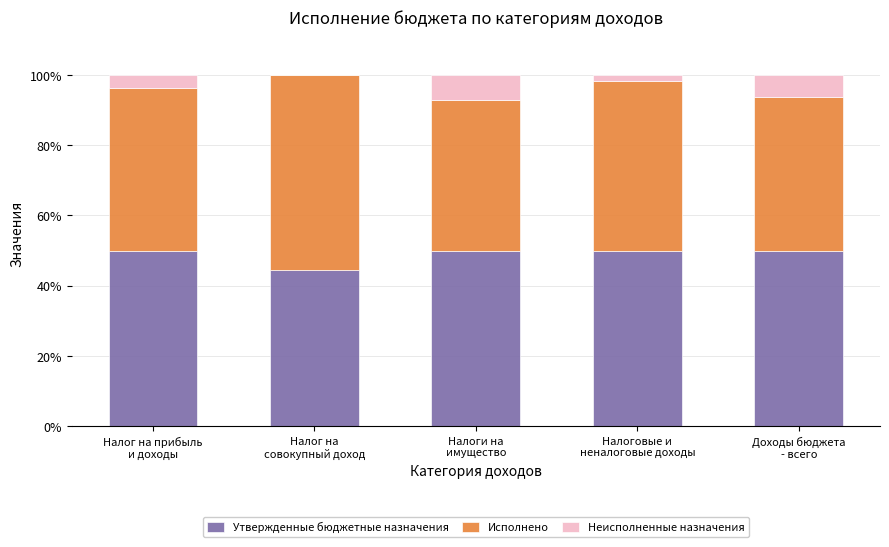

What is the maximum value for Утвержденные бюджетные назначения?

50.0